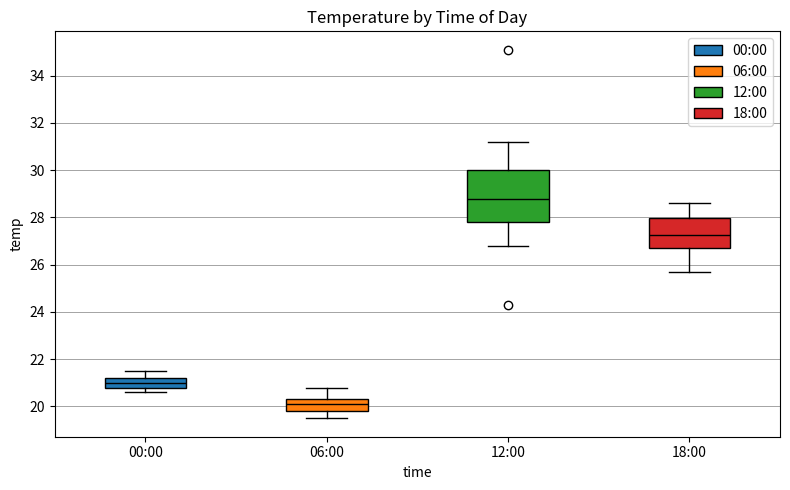

Which box has the highest median line?

12:00